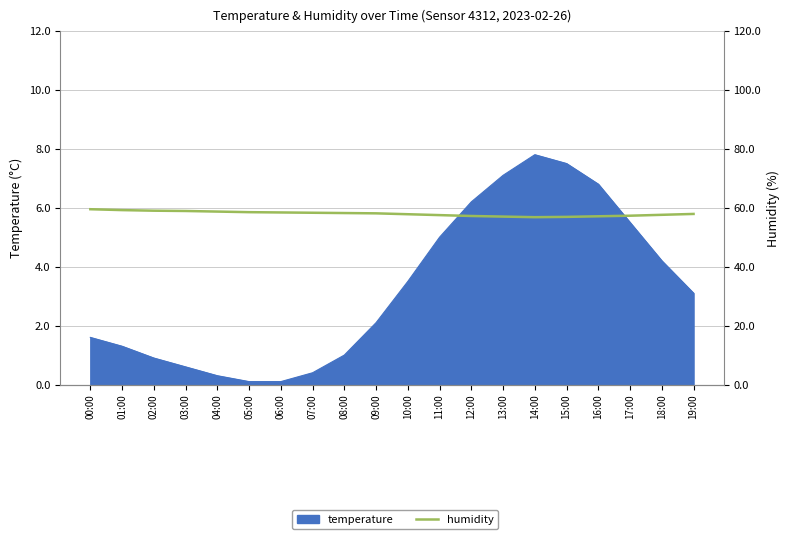

What is the label of the 17th point from the right?

03:00